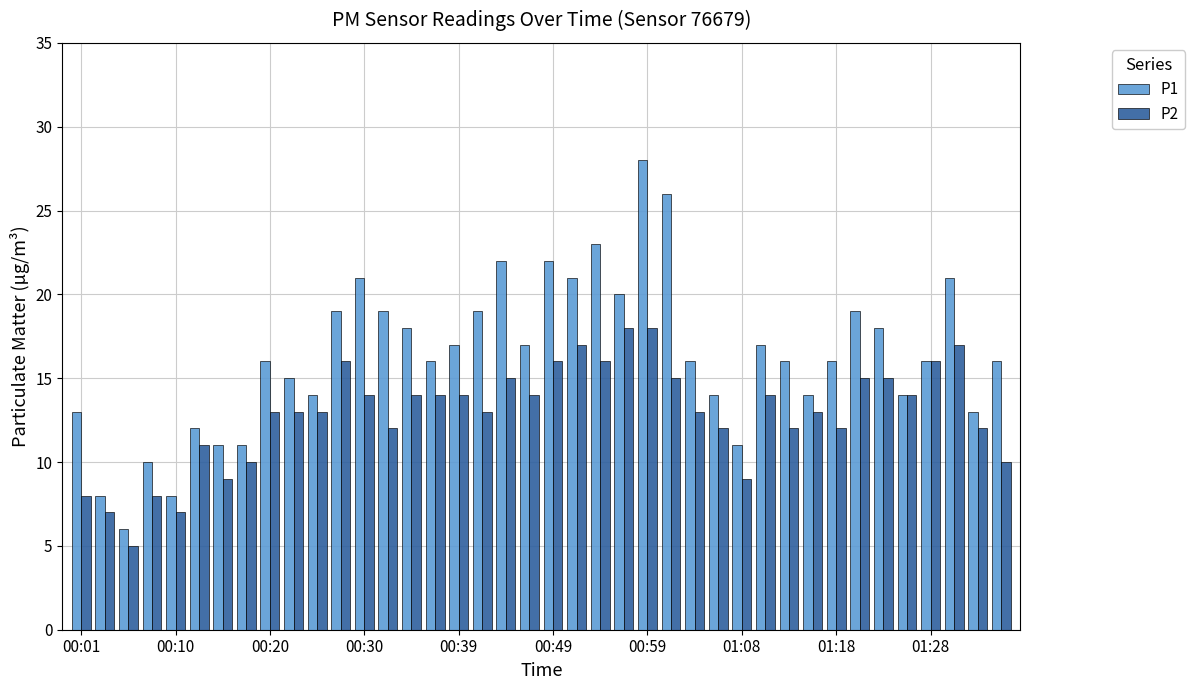

Which series has the largest total across all categories?

P1